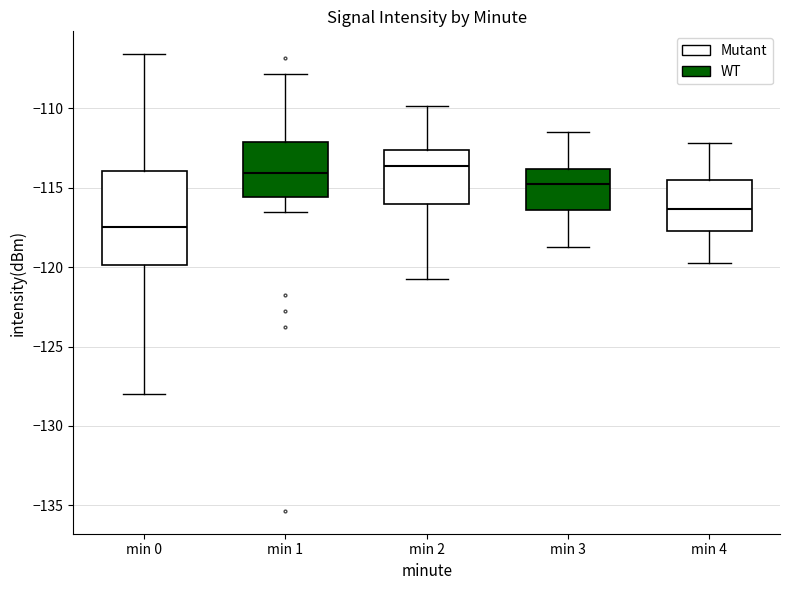

Which box is the tallest, from its lower edge to its upper edge?

min 0